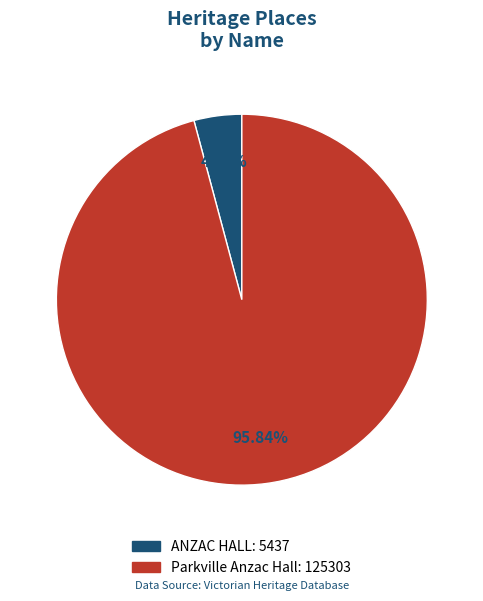

What percentage is the Parkville Anzac Hall slice, to the nearest percent?

96%